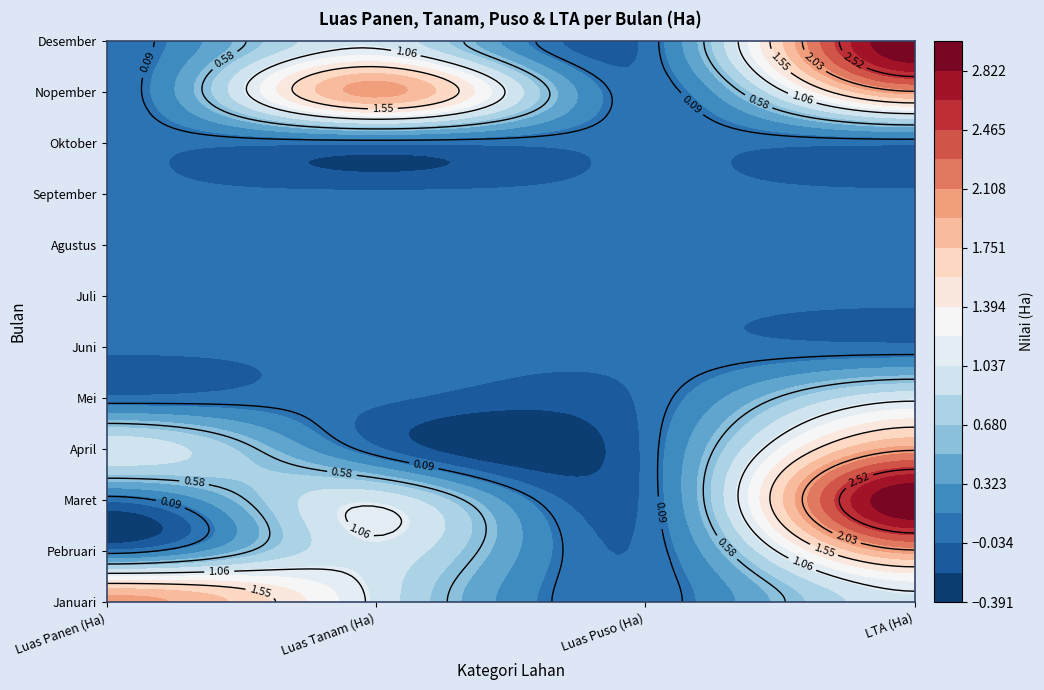

What is the greatest value displayed?

3